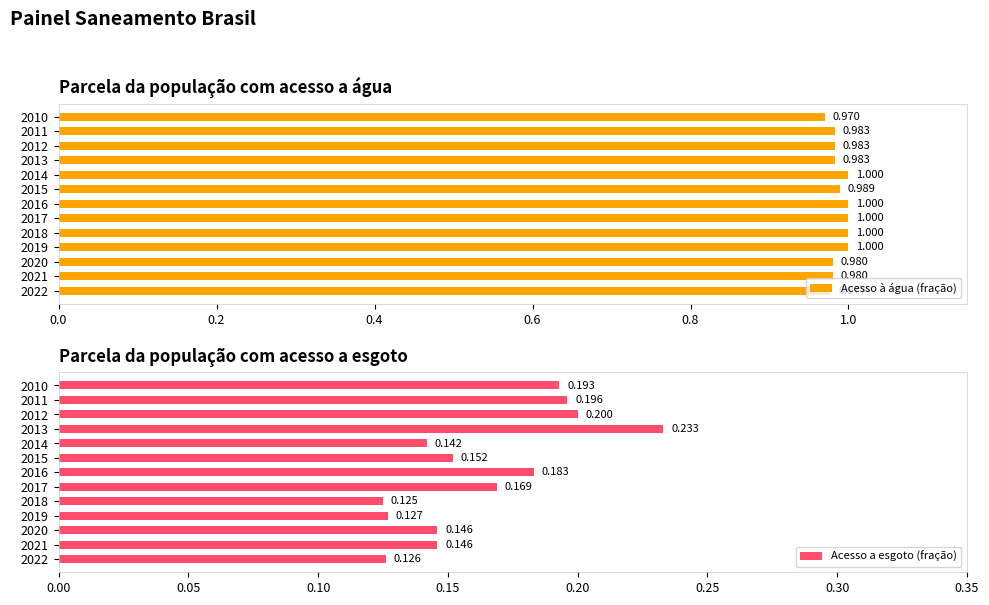

What is the value of the Acesso a esgoto (fração) bar at the 8th from the left?

0.2